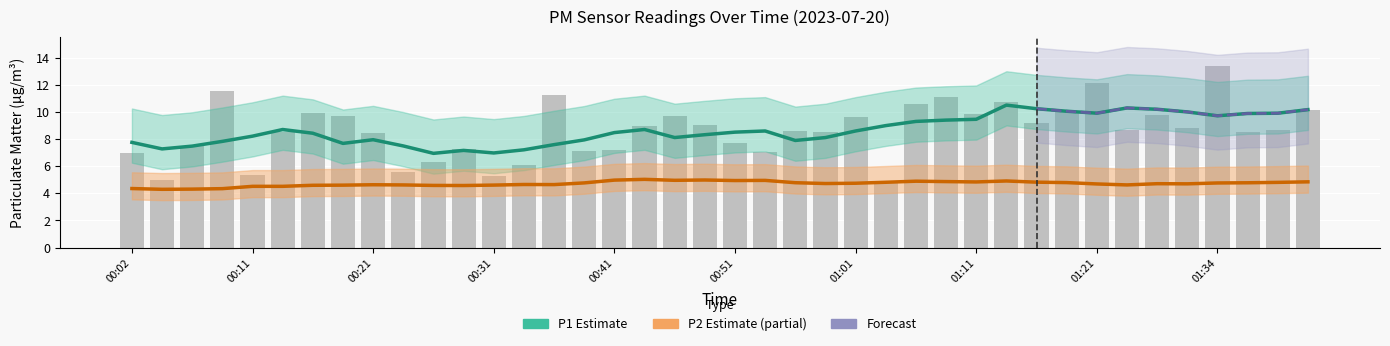

Read the value at 00:31.

5.3